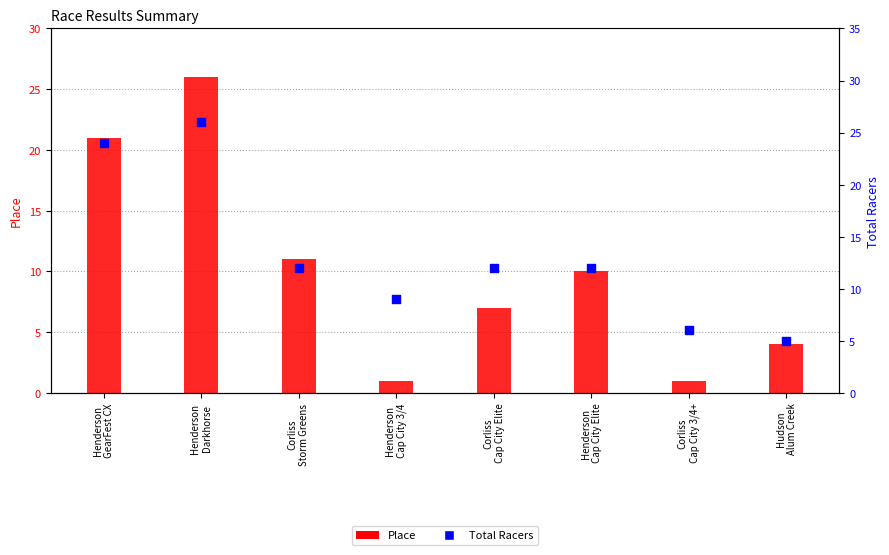

Which series has the largest total across all categories?

Total Racers